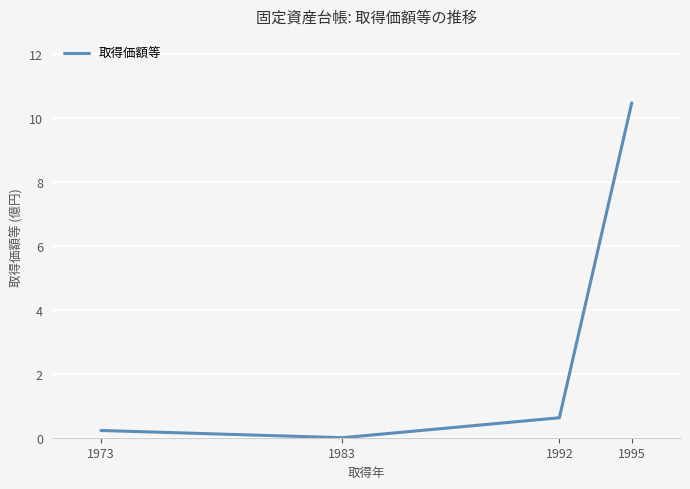

The chart shows a value of 0.6 at 1992. True or false?

True